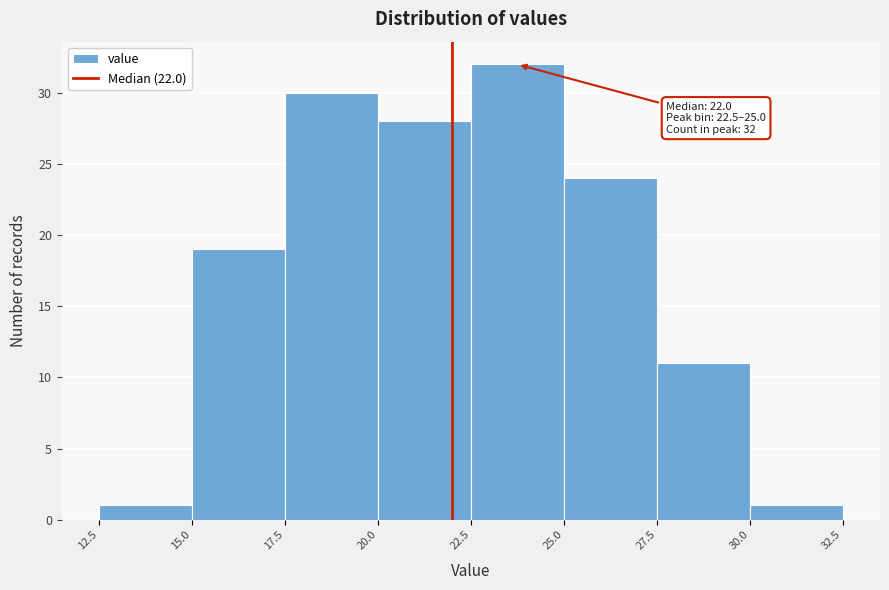

Over which range of the x-axis is the bar tallest?

22.5 to 25.0